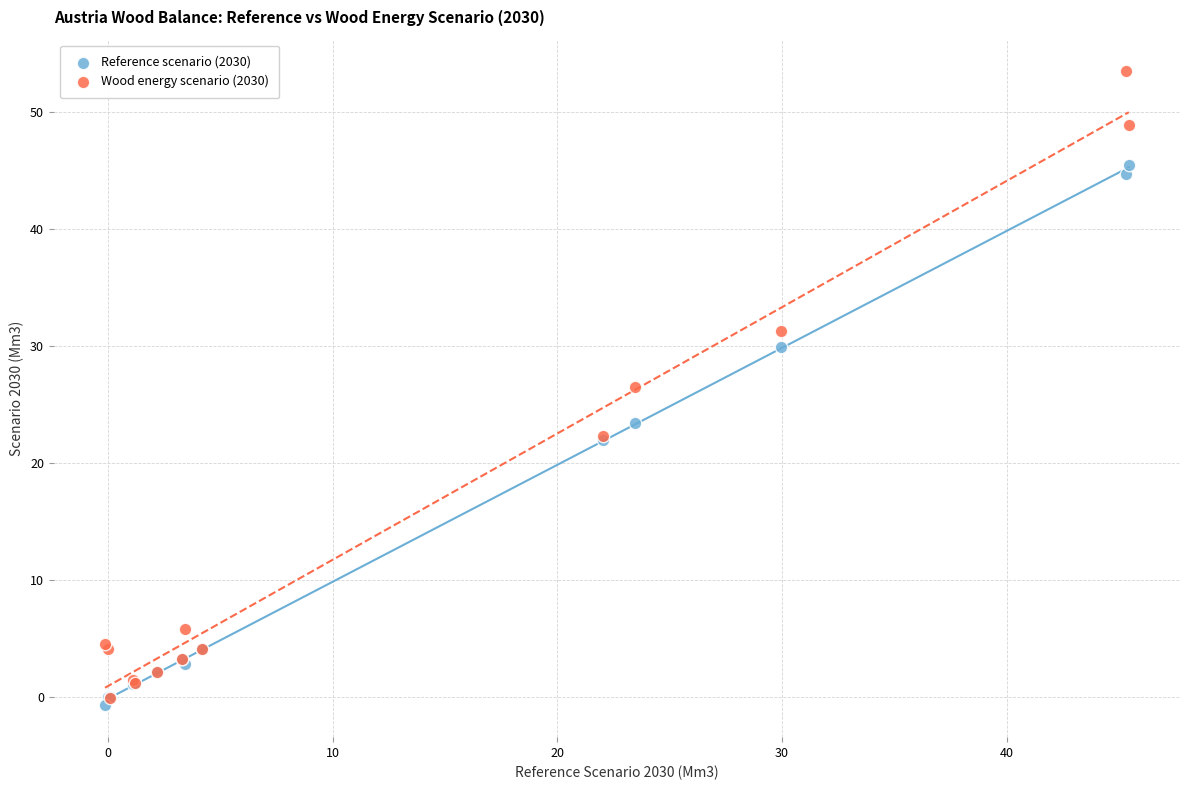

What are all the series names shown in the legend?

Reference scenario (2030), Wood energy scenario (2030)